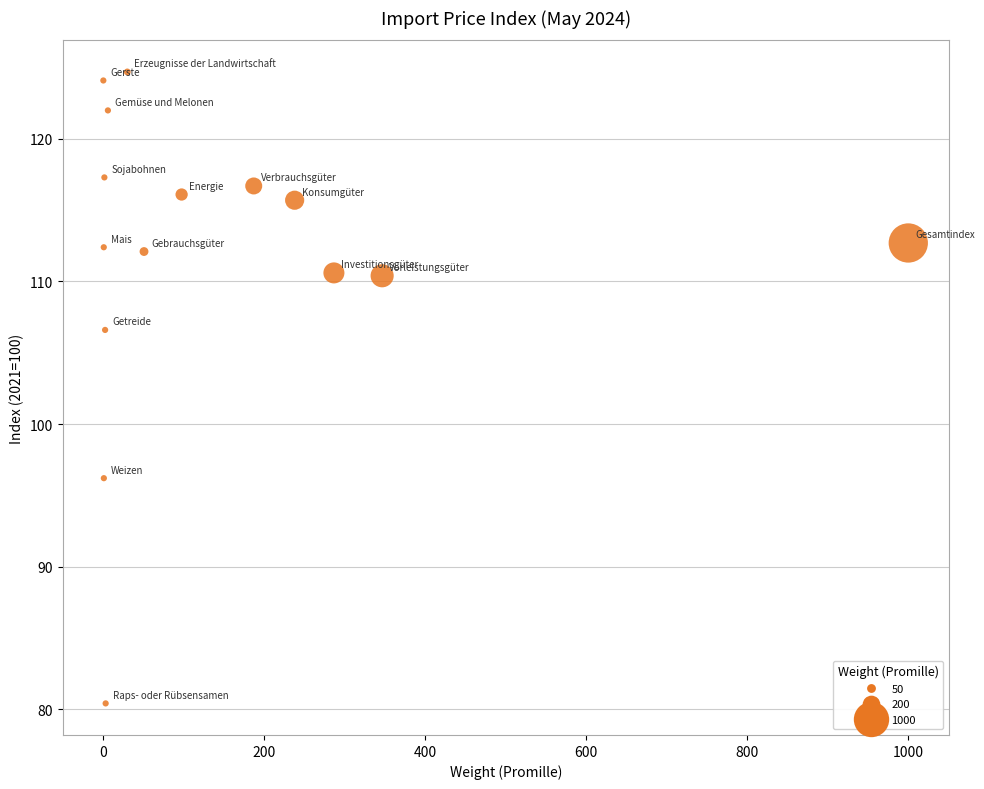

What Y value in the scatter plot is closest to 102?

106.6